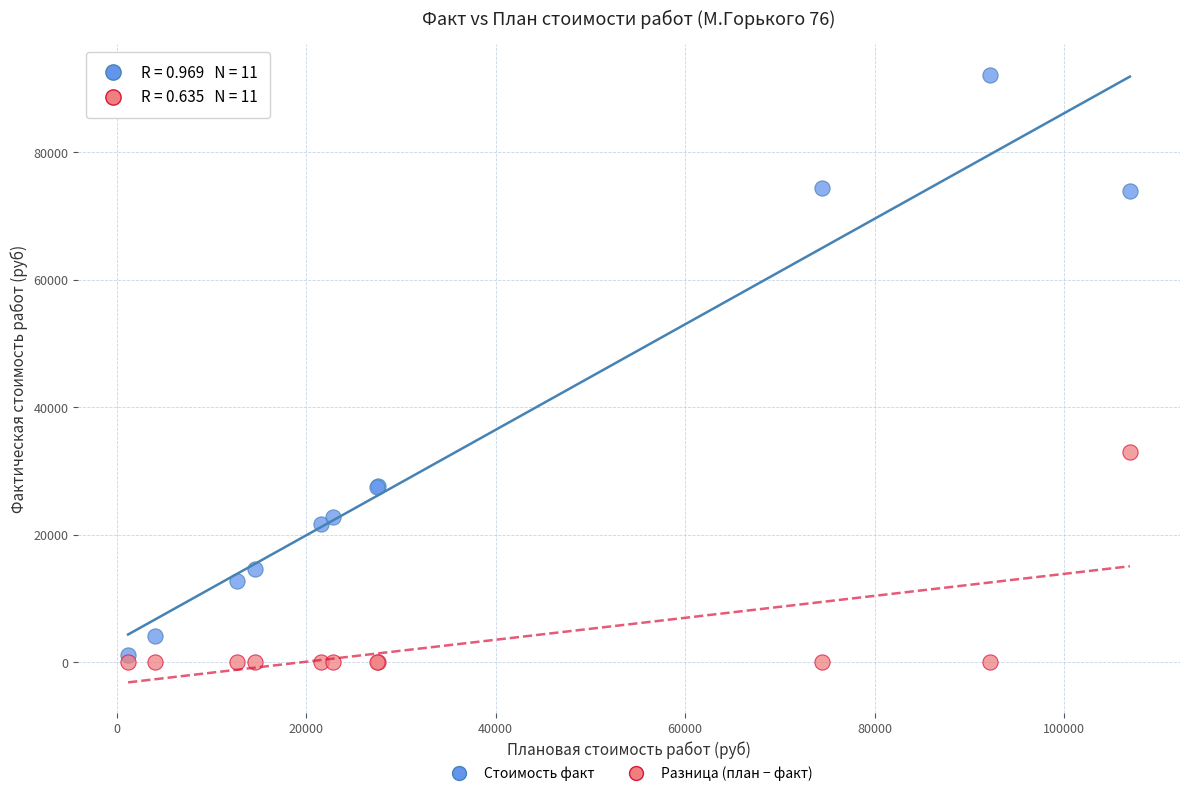

Which series reaches the maximum Y coordinate?

Стоимость факт